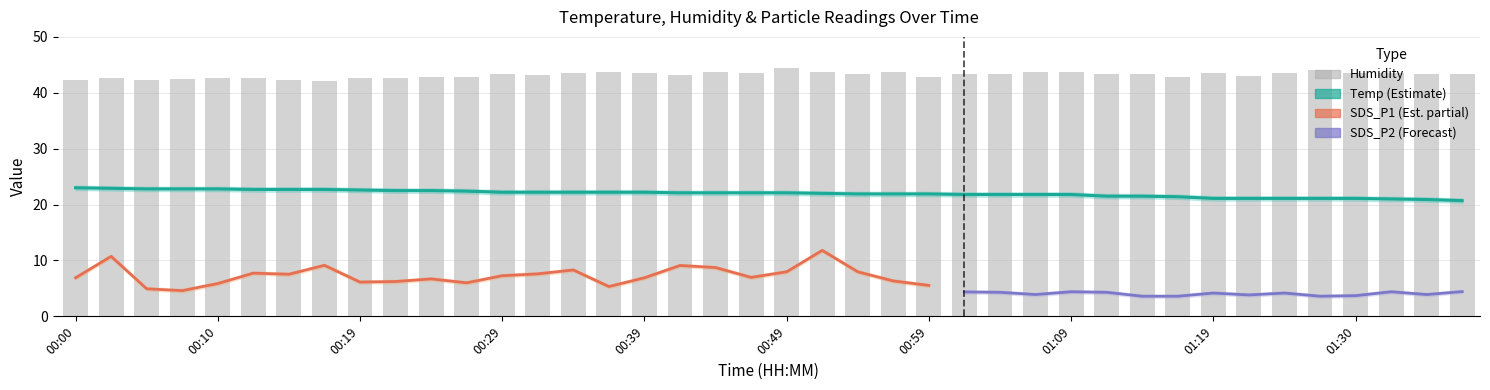

How many data points in Temp are above 22?

21